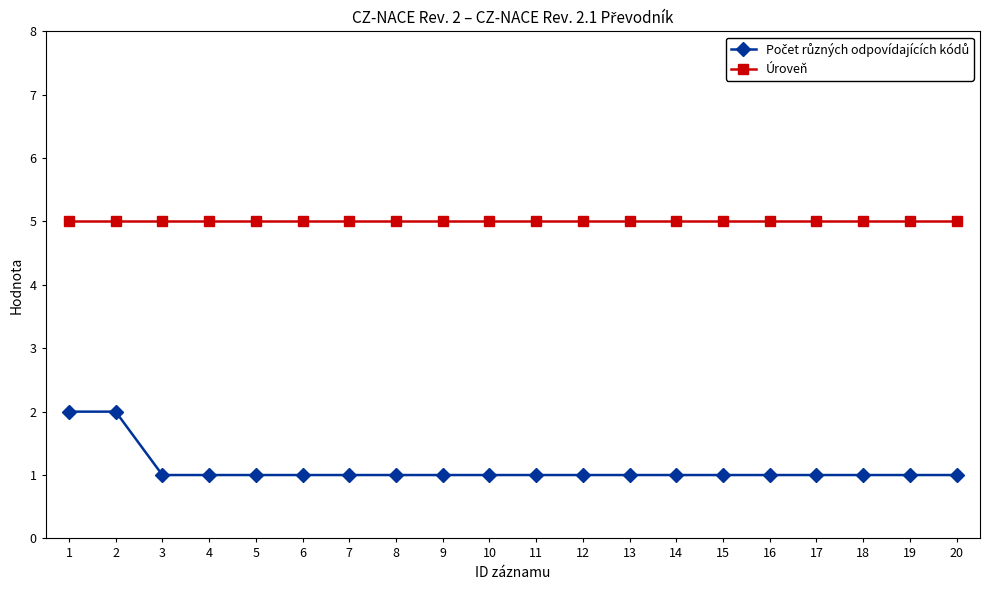

Read the Úroveň value at 7.

5